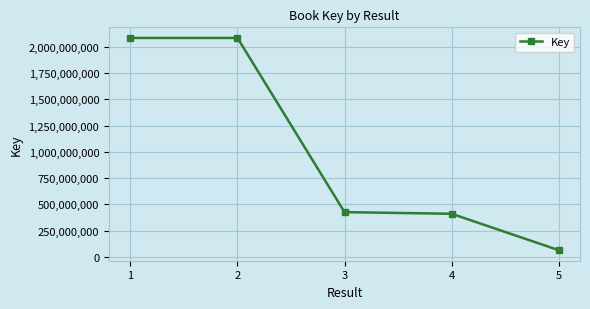

The value at 2 is 2084711952. True or false?

True